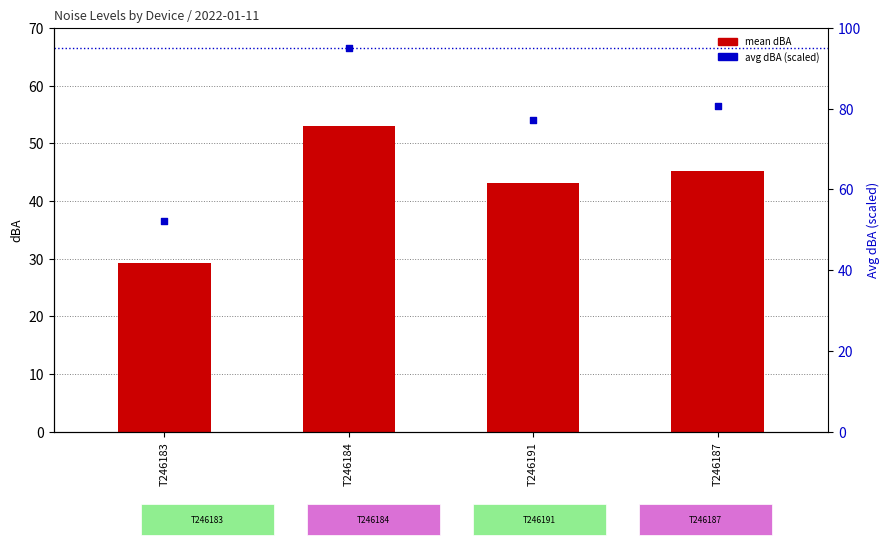

What is the total value across all series at T246184?

148.1